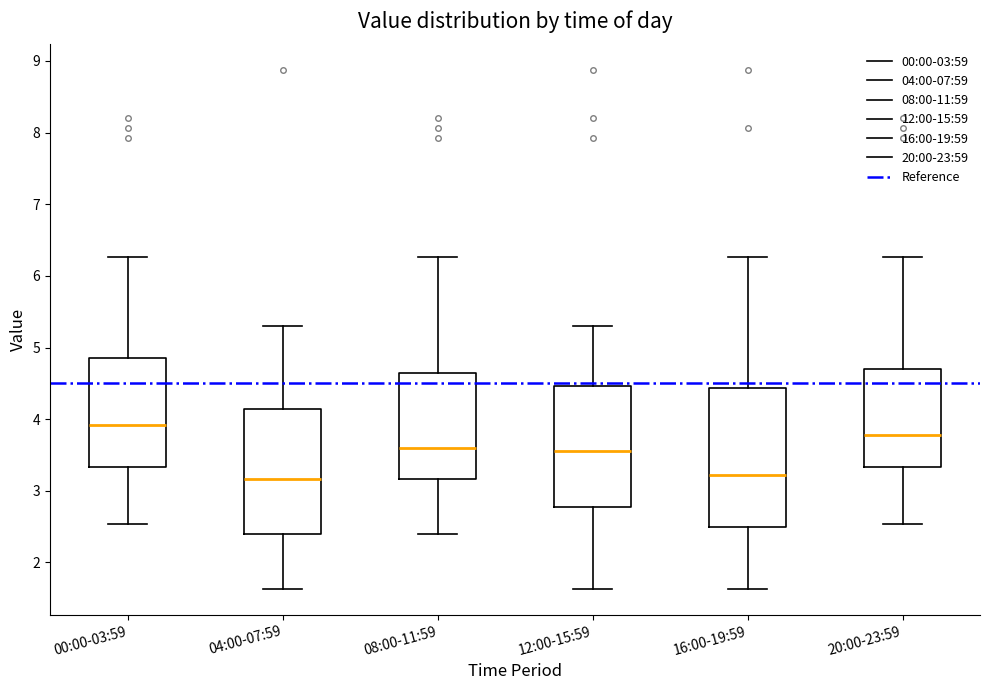

Which box is the tallest, from its lower edge to its upper edge?

16:00-19:59